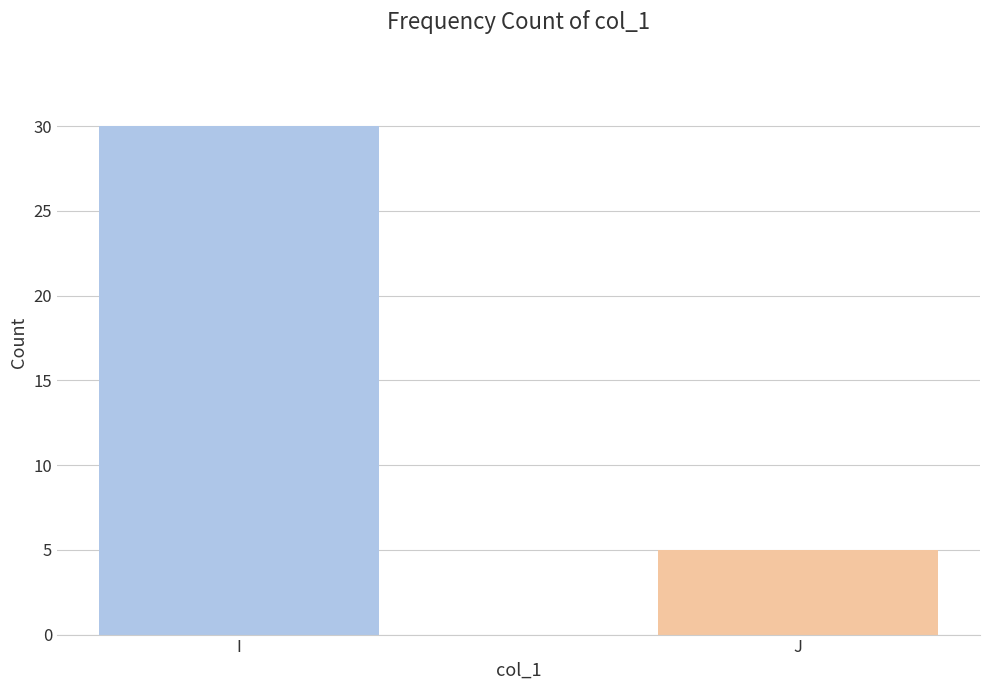

What is the greatest value displayed?

30